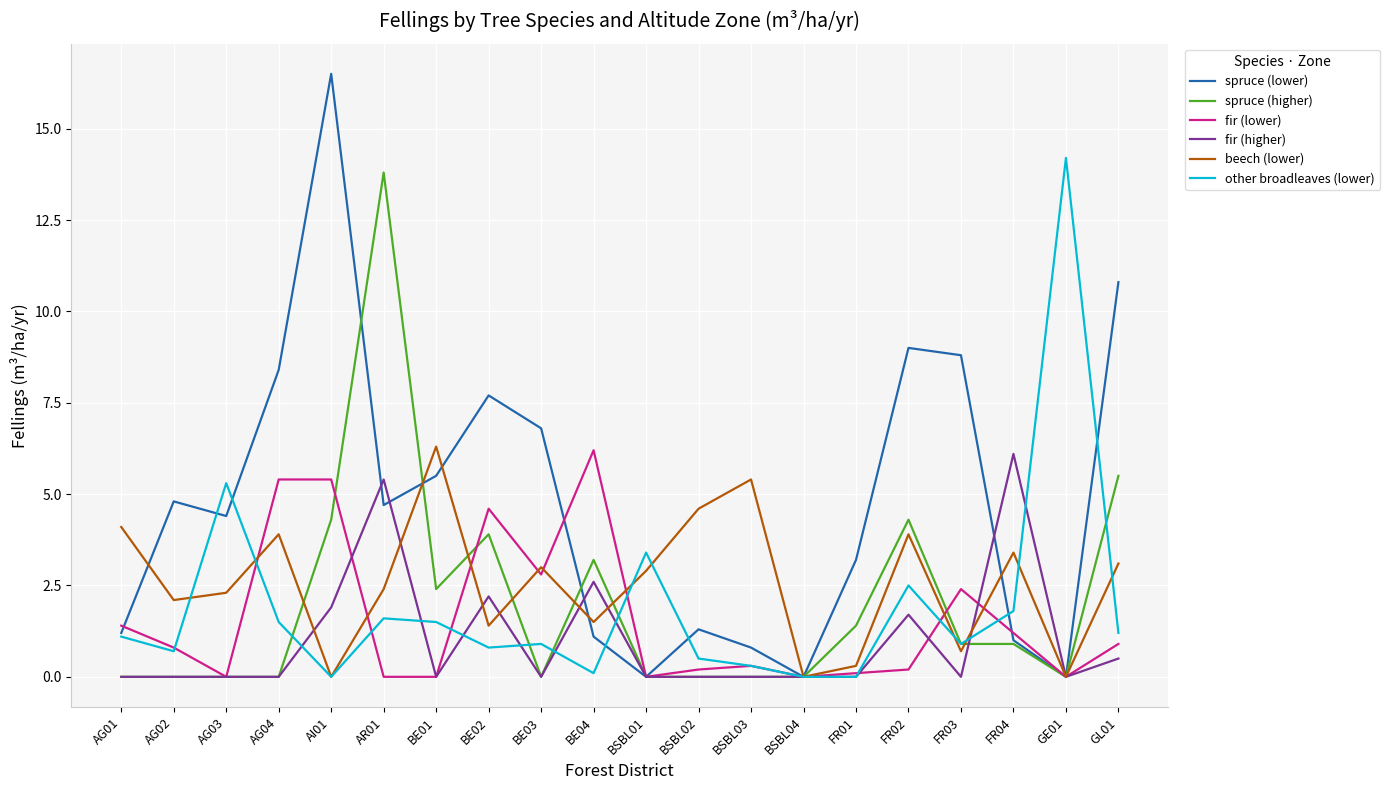

At which label is fir (lower) closest to 3?

BE03